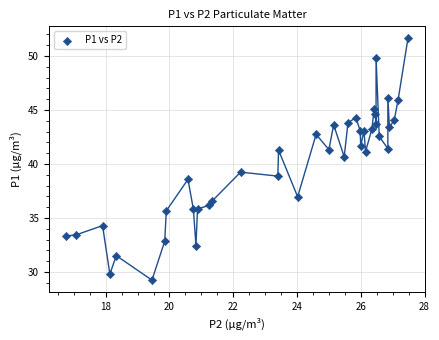

What is the range of Y values (max minus min)?

22.4